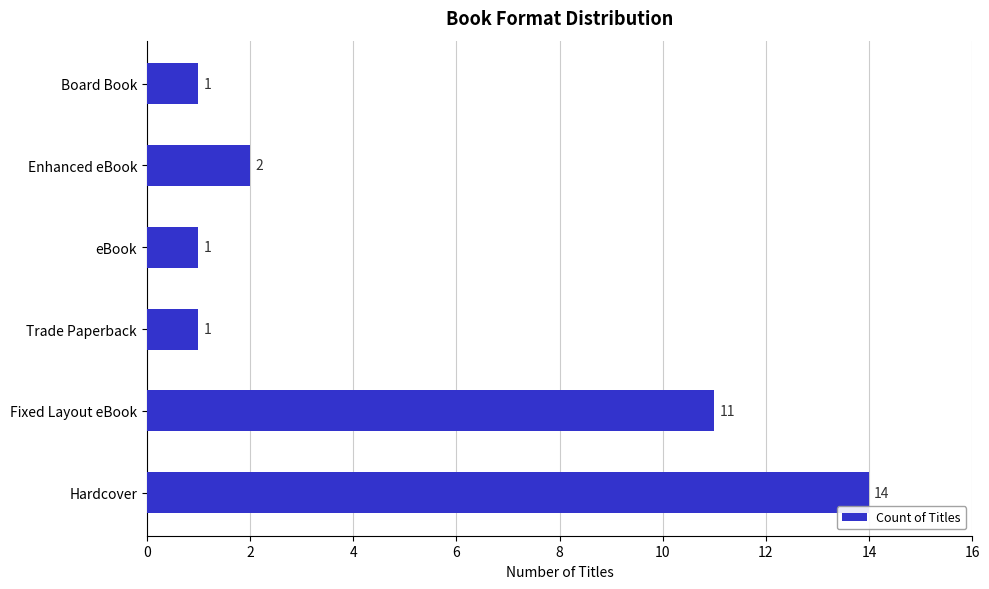

What is the ratio of the value at Hardcover to the value at eBook?

14.0